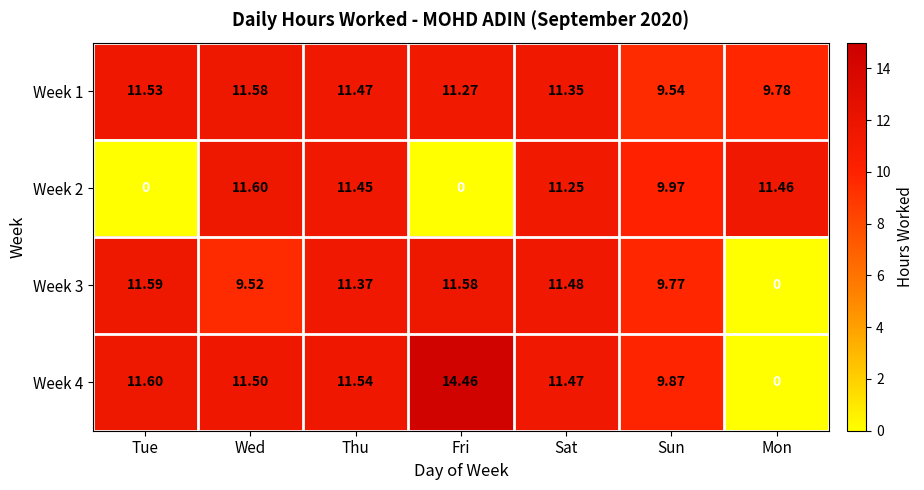

Where is Week 2 nearest to the value 5?

Sun